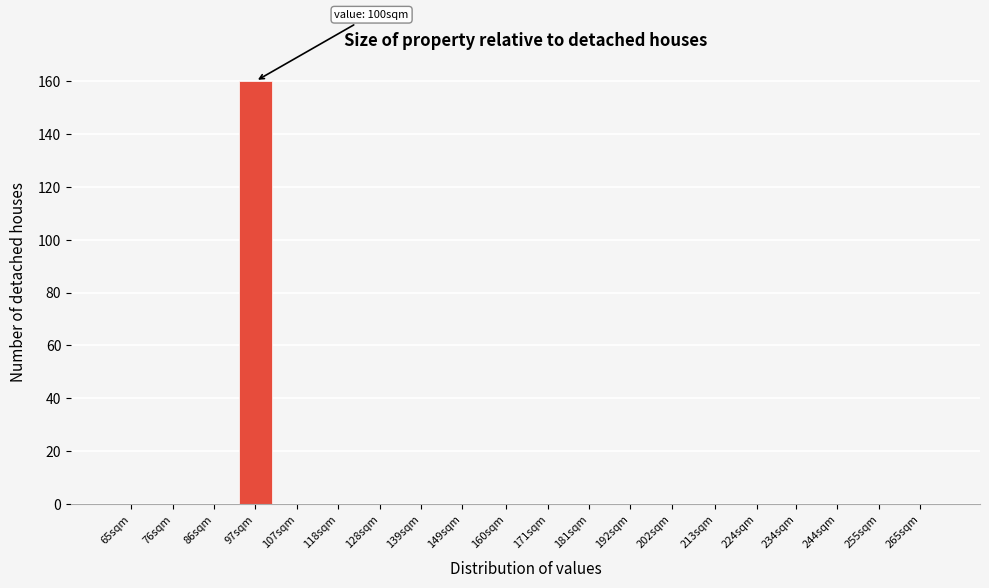

Reading right to left, what are all the values shown in this chart?

265sqm=0	255sqm=0	244sqm=0	234sqm=0	224sqm=0	213sqm=0	202sqm=0	192sqm=0	181sqm=0	171sqm=0	160sqm=0	149sqm=0	139sqm=0	128sqm=0	118sqm=0	107sqm=0	97sqm=160	86sqm=0	76sqm=0	65sqm=0